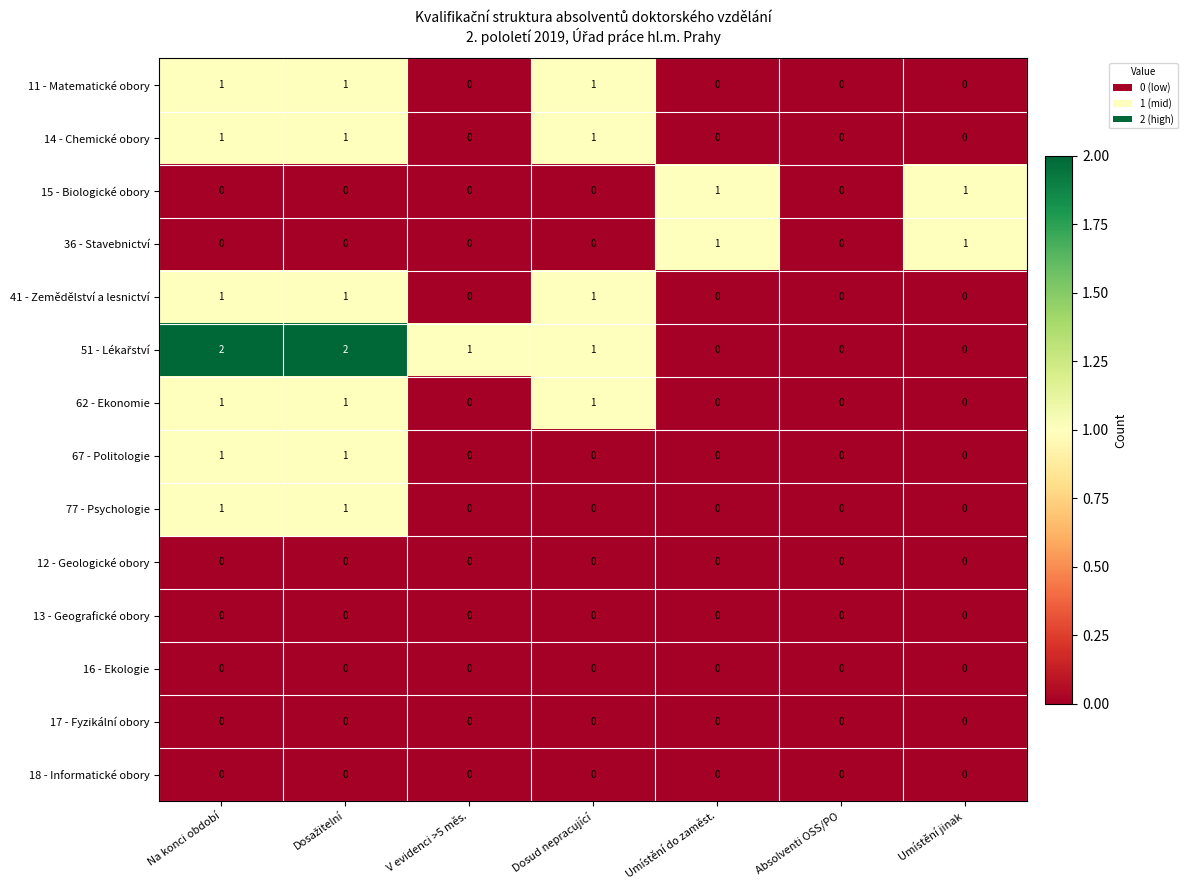

True or false: 41 - Zemědělství a lesnictví has a value of 1 at Na konci období.

True